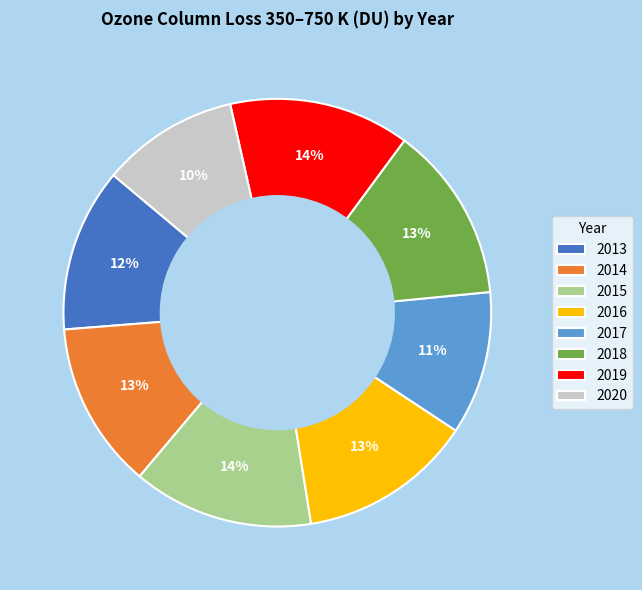

Which has a higher value, 2018 or 2017?

2018